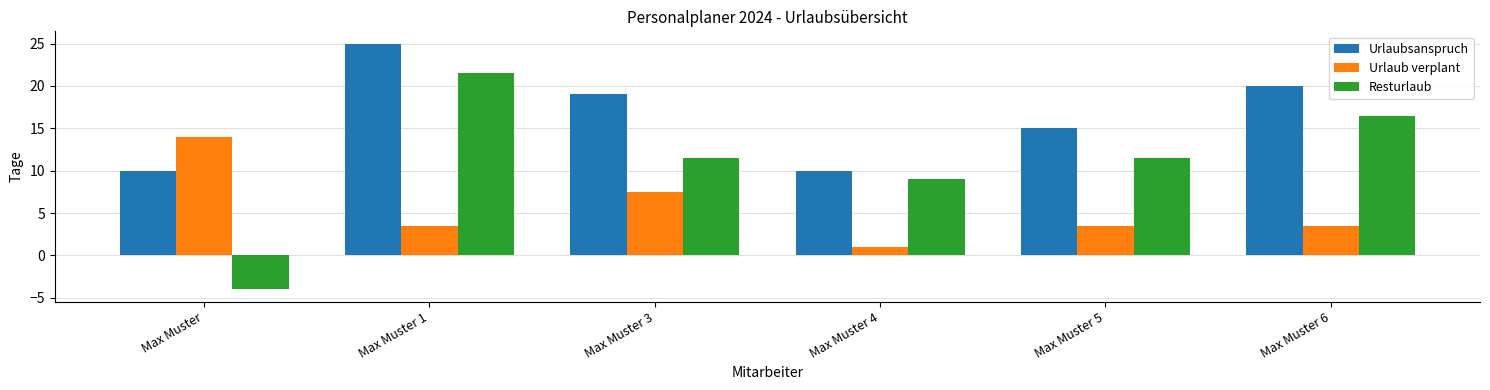

What is the total value across all series at Max Muster?

20.0